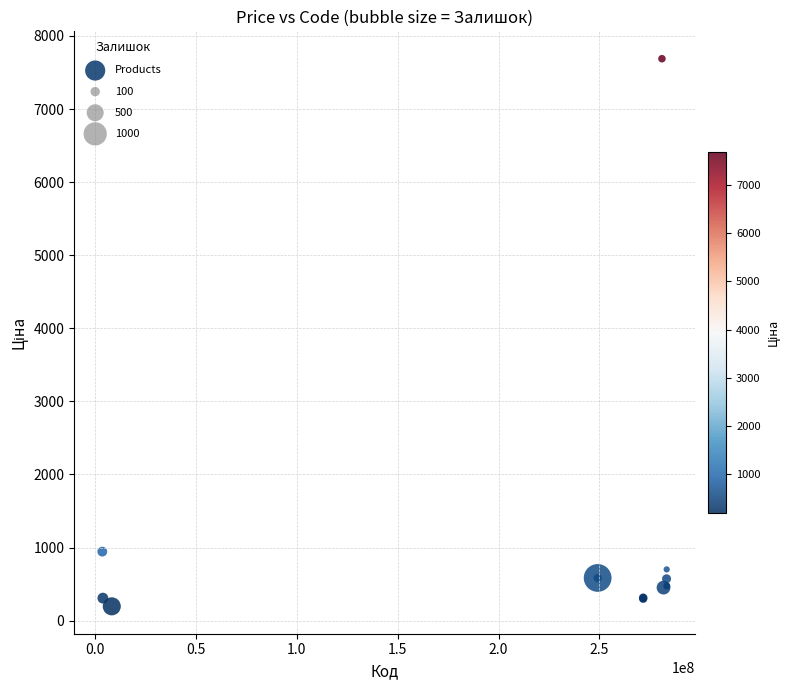

What Y value in the scatter plot is closest to 3942?

944.9